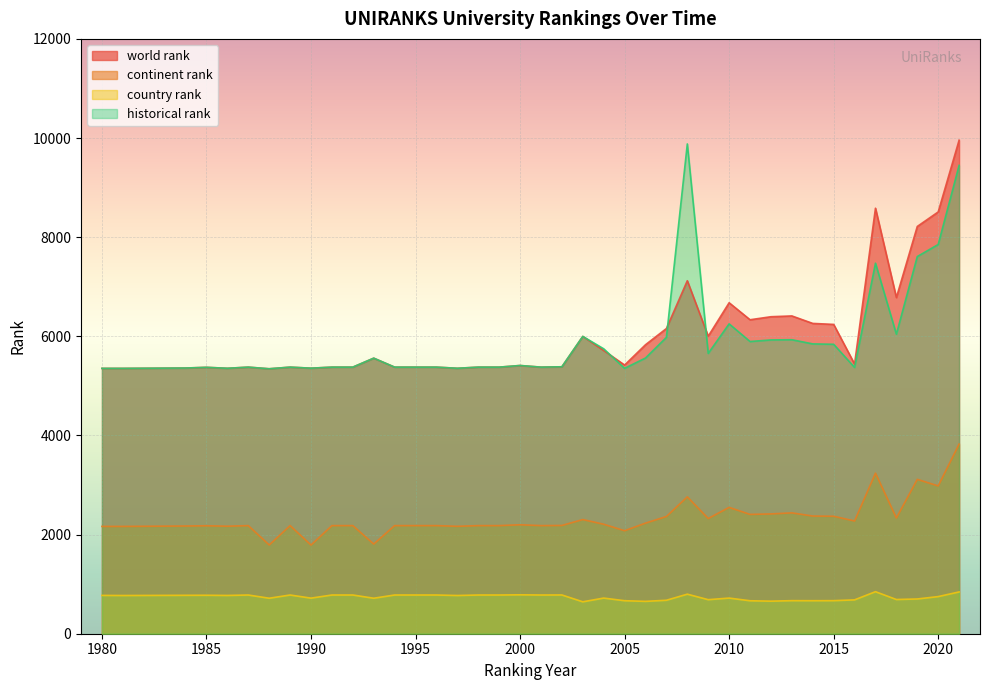

How many data points does each series have?

40